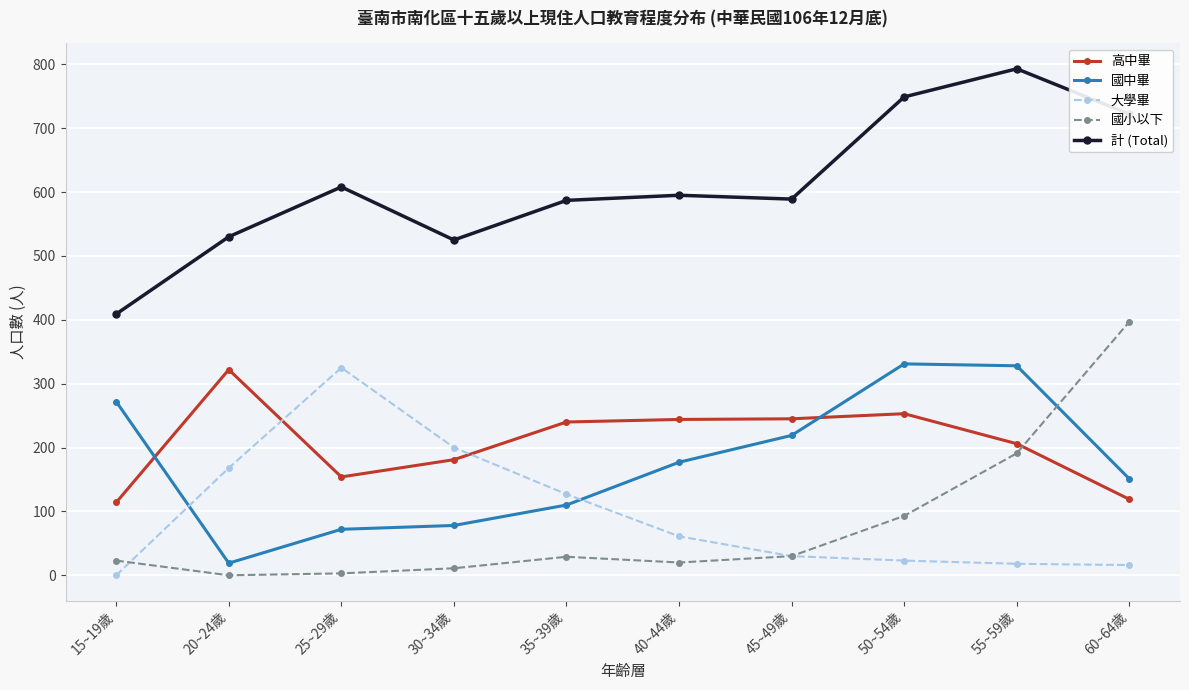

In 國小以下, how many points are higher than both neighbors (excluding endpoints)?

1